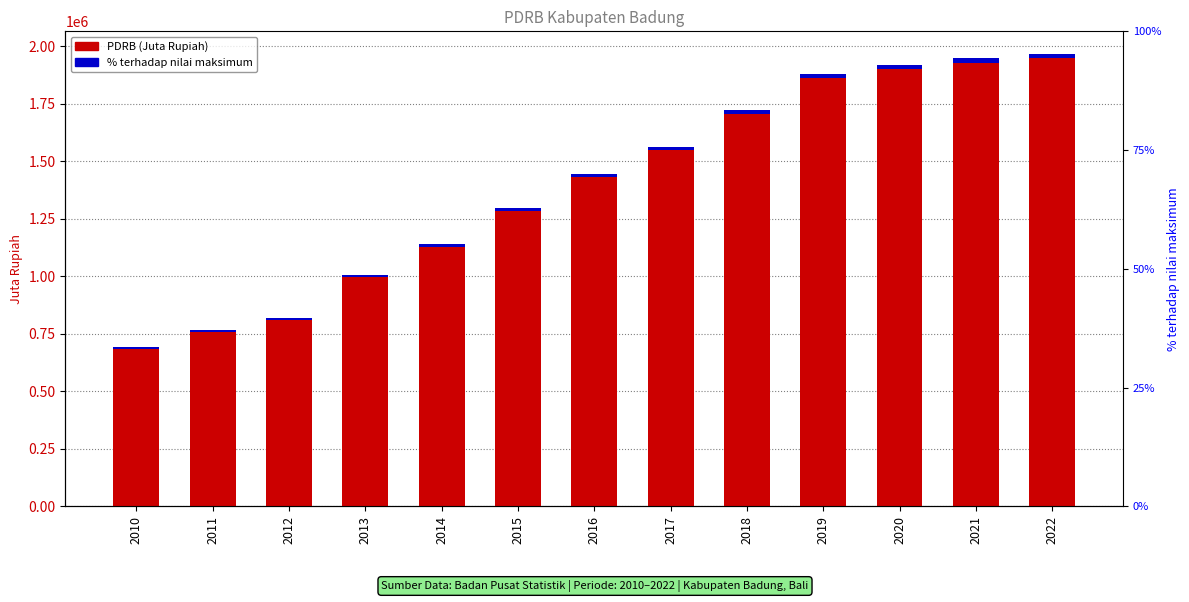

What is the value of the PDRB (Juta Rupiah) bar at the 1st from the left?

692143.6